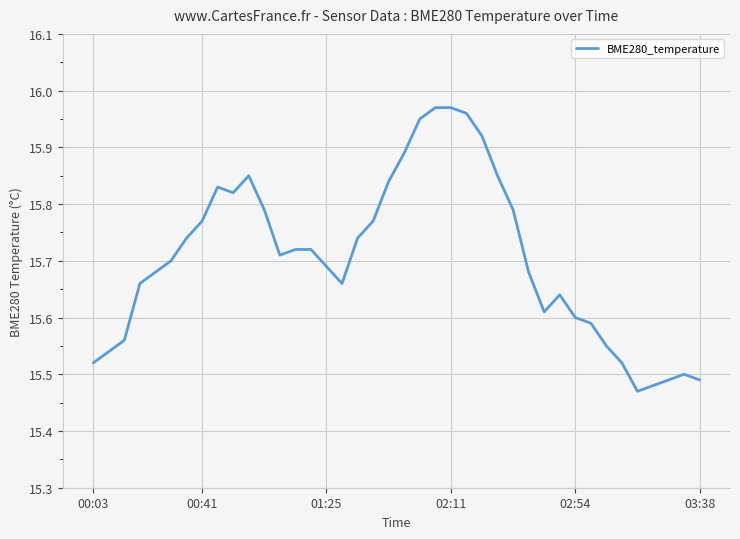

Rank the categories by value from highest to lowest.

22, 23, 24, 21, 25, 20, 10, 26, 19, 8, 9, 11, 27, 7, 18, 6, 17, 13, 14, 12, 03:38, 15, 02:54, 28, 02:11, 16, 30, 29, 31, 32, 01:25, 33, 00:41, 00:03, 34, 38, 37, 39, 36, 35